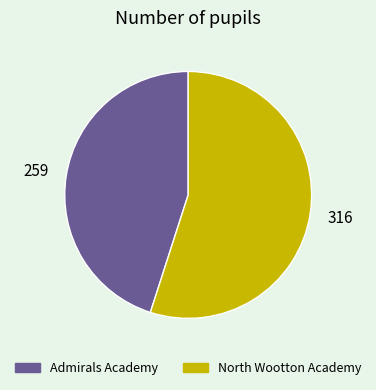

The Admirals Academy slice represents 35% of the pie. True or false?

False